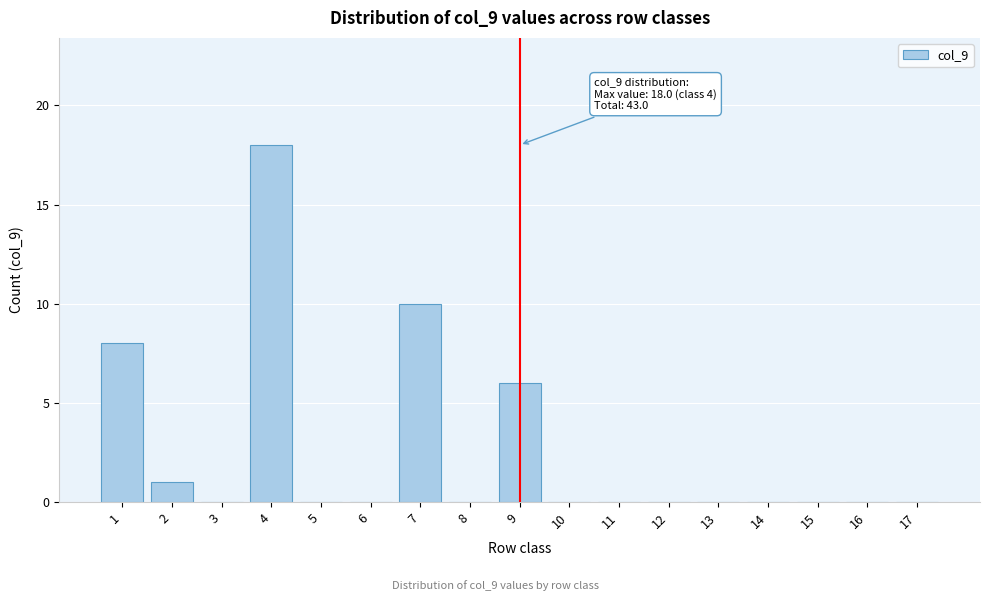

Reading left to right, extract all data points from this chart.

1=8	2=1	3=0	4=18	5=0	6=0	7=10	8=0	9=6	10=0	11=0	12=0	13=0	14=0	15=0	16=0	17=0